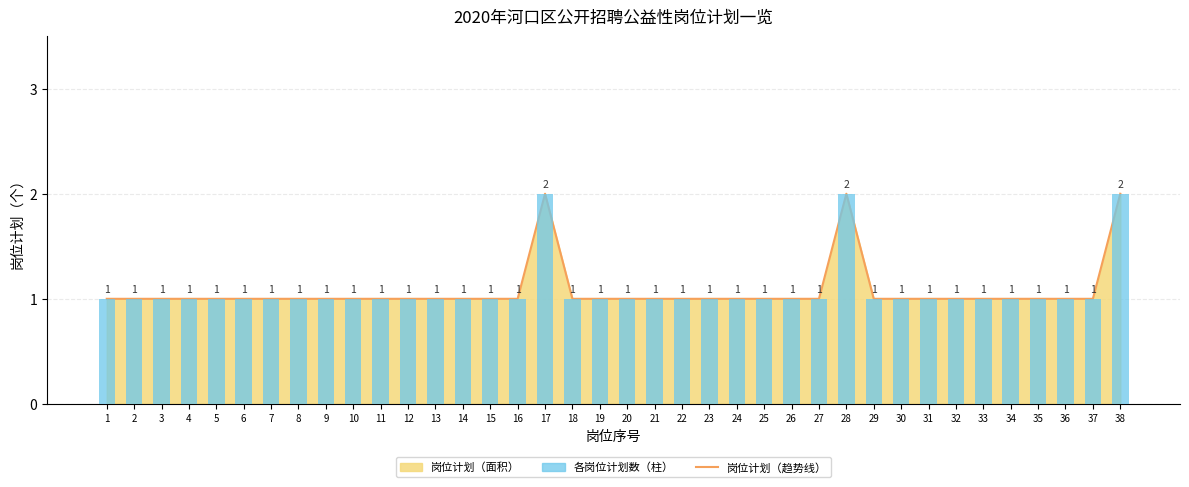

Count the number of categories in the chart.

38